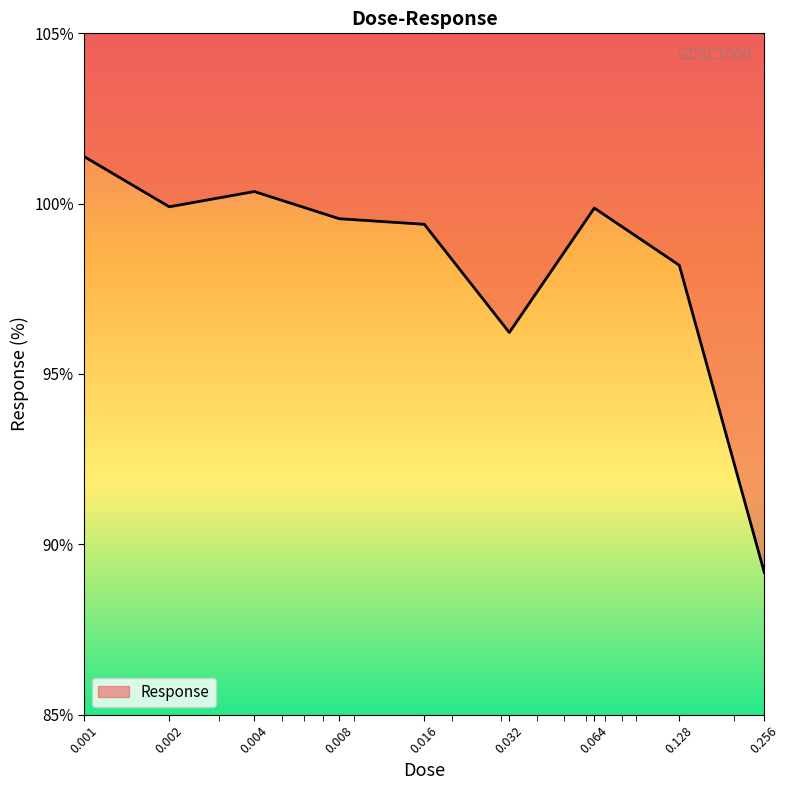

How many lines are shown in the chart?

1